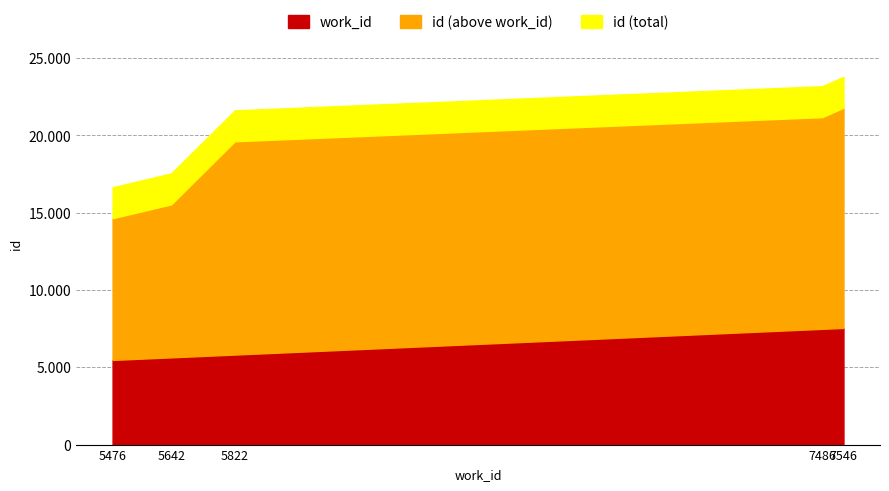

Does the chart have visible grid lines?

Yes